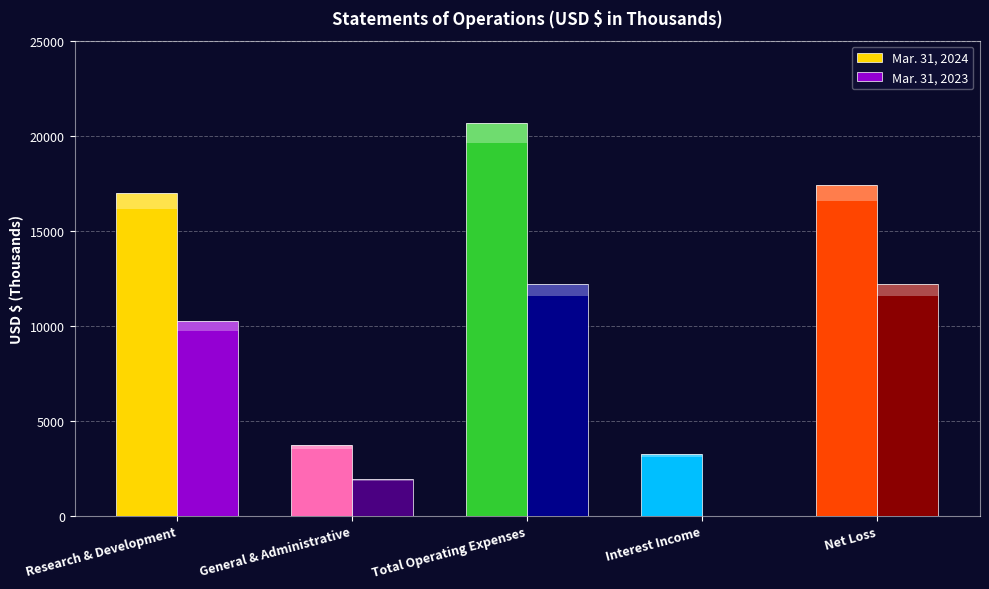

Rank the series by their average value, from lowest to highest.

Mar. 31, 2023, Mar. 31, 2024